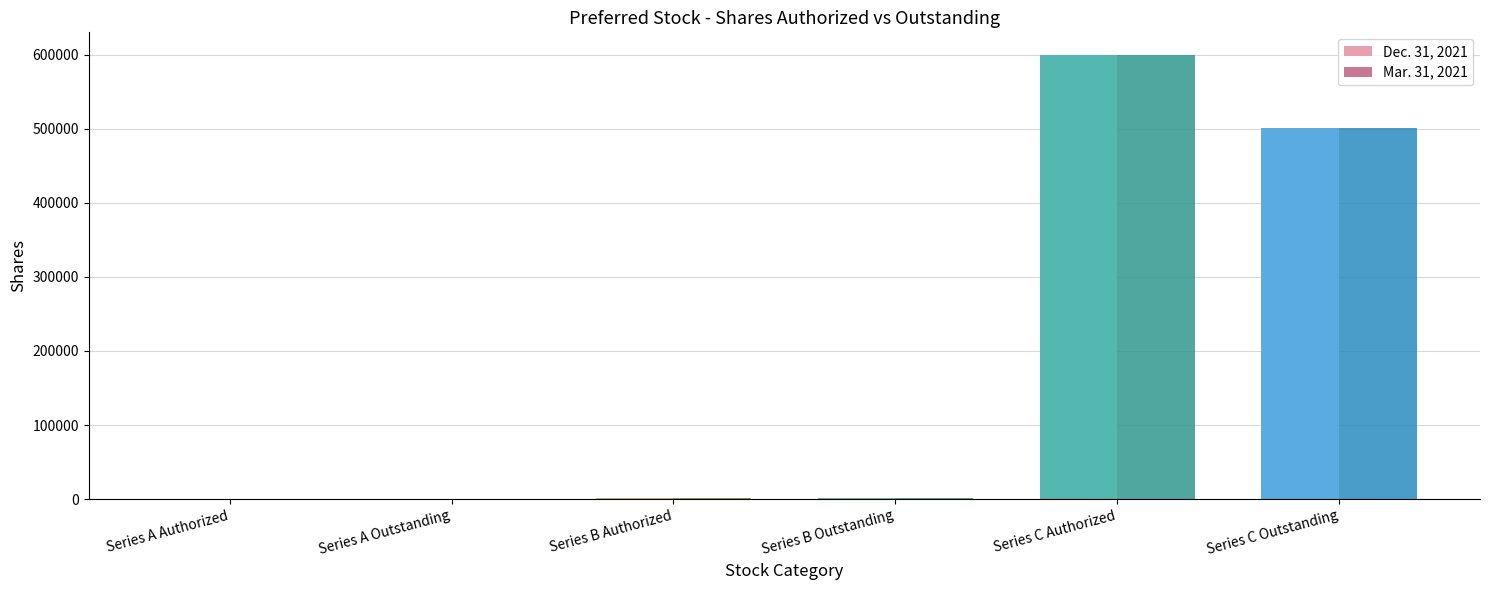

Is the value of Mar. 31, 2021 at Series C Outstanding greater than the value of Dec. 31, 2021 at Series B Outstanding?

Yes